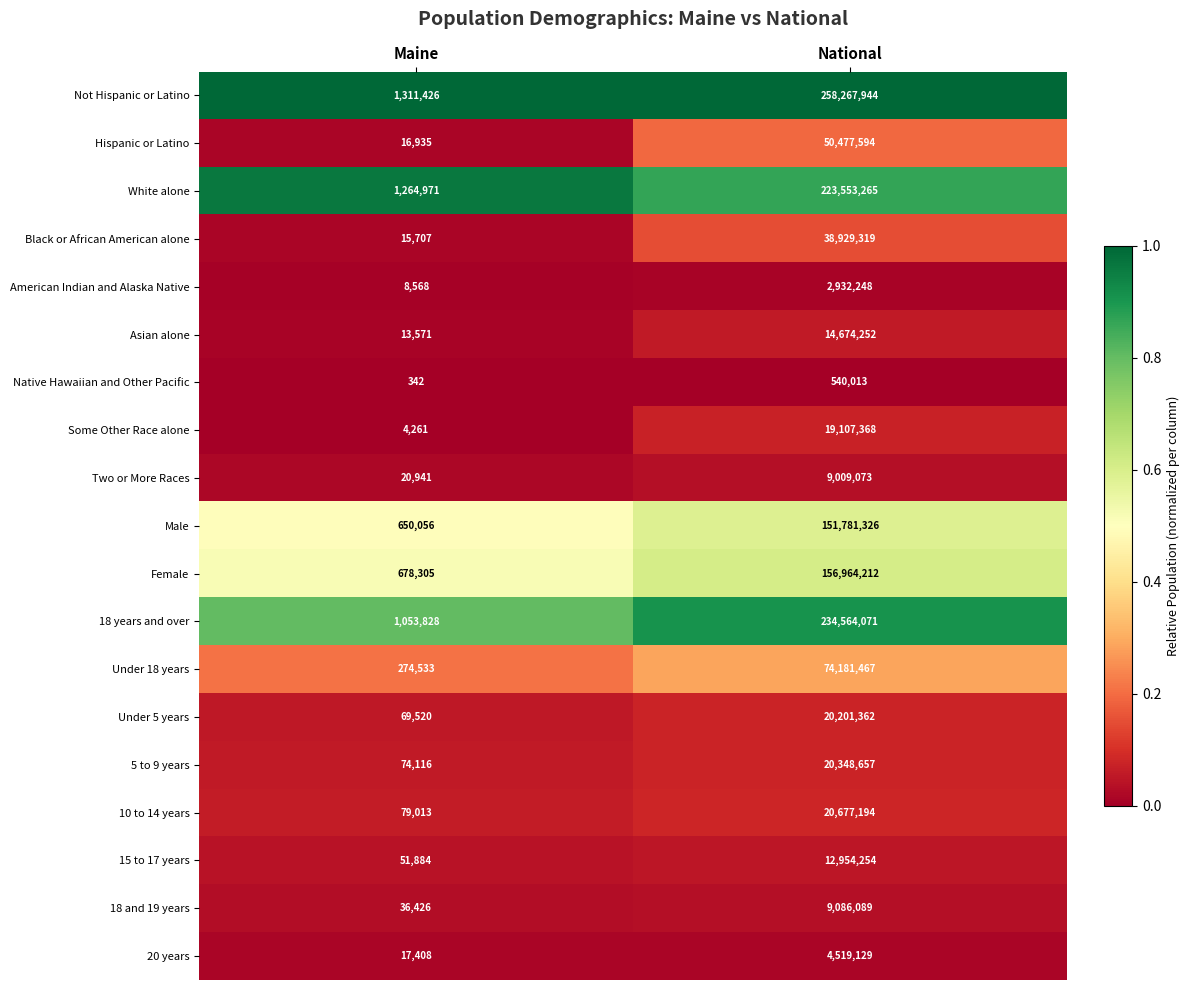

The 10 to 14 years series shows 13843480 at National. True or false?

False